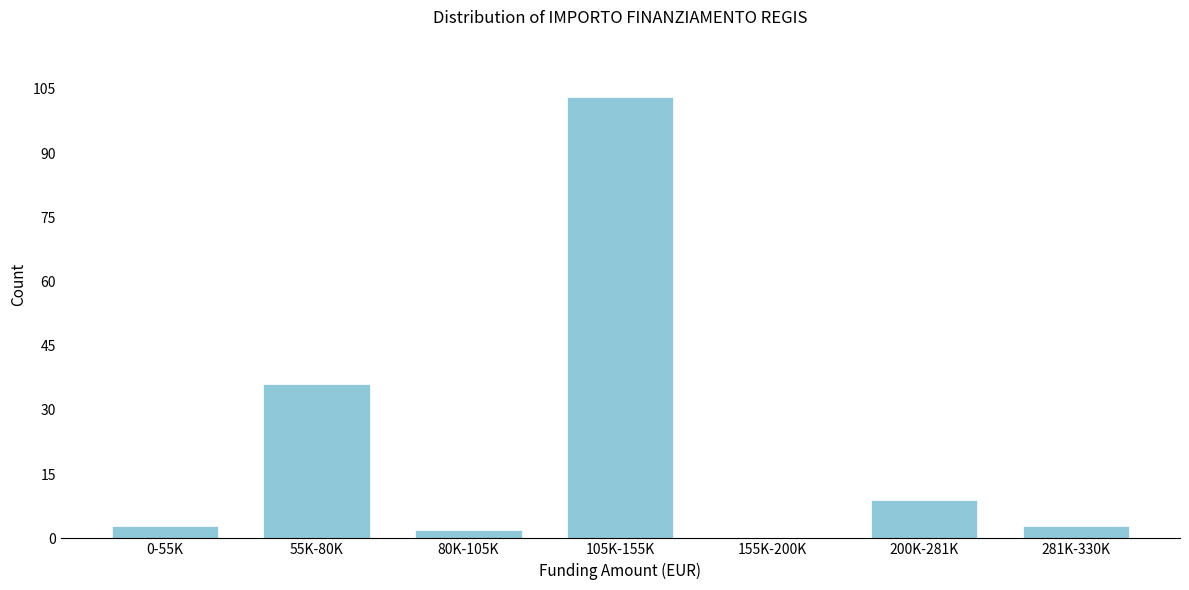

Reading right to left, what are all the values shown in this chart?

281K-330K=3	200K-281K=9	155K-200K=0	105K-155K=103	80K-105K=2	55K-80K=36	0-55K=3